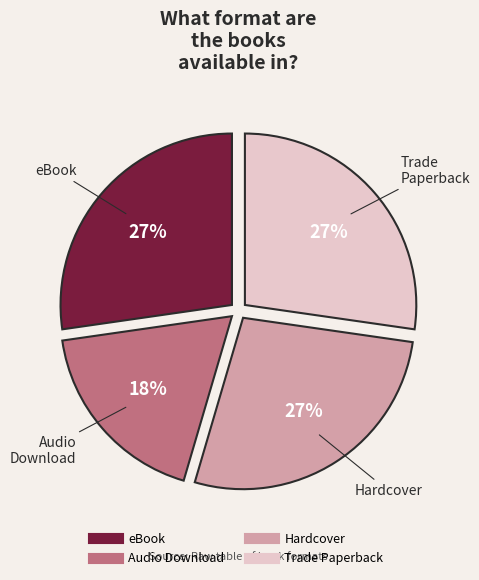

Is there a majority slice in this chart?

No